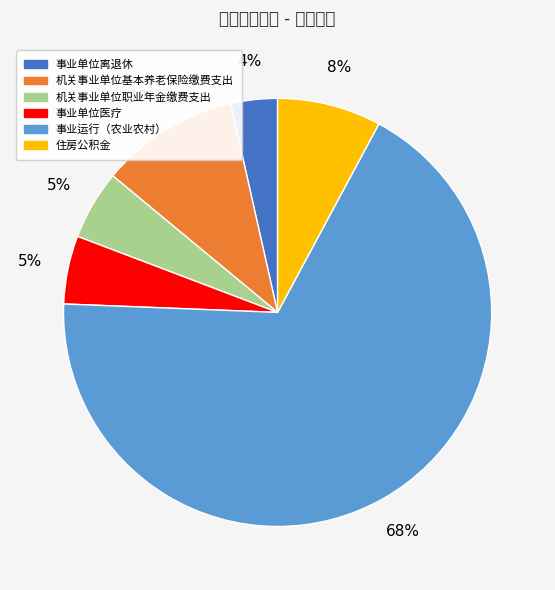

To the nearest percent, what is the combined percentage of 事业运行（农业农村） and 机关事业单位基本养老保险缴费支出?

78%